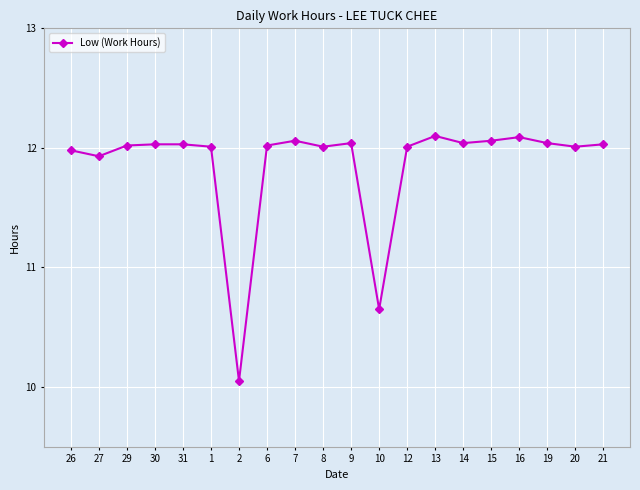

True or false: the data shows 11.9 at 27.

True